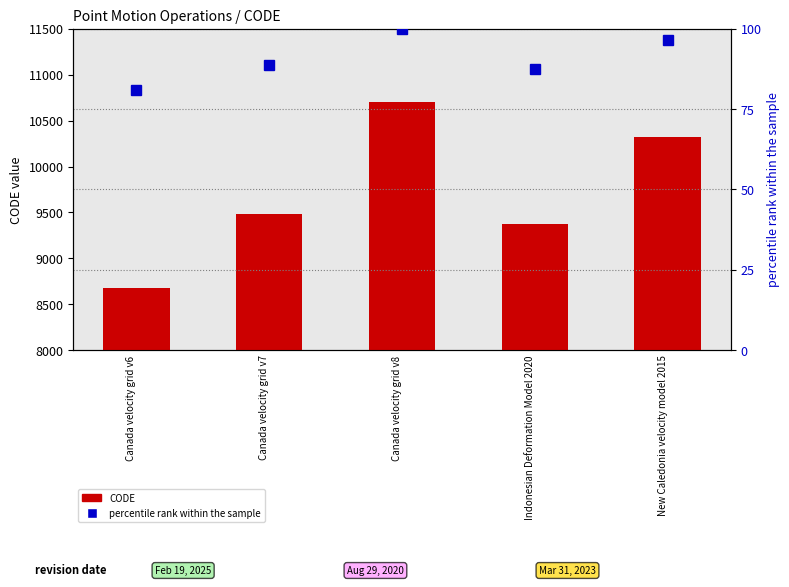

Are the bars horizontal?

No